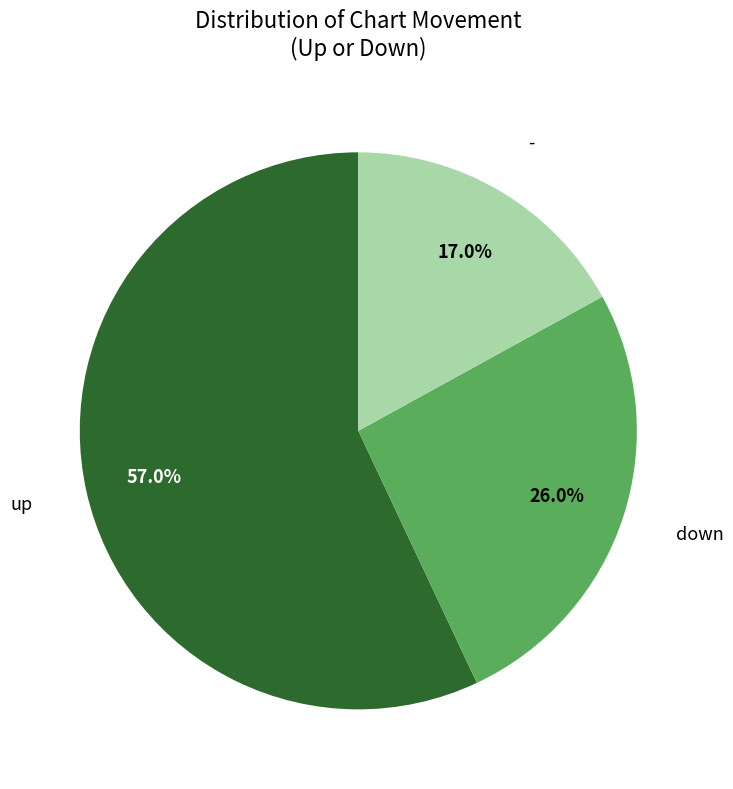

Is there a majority slice in this chart?

Yes